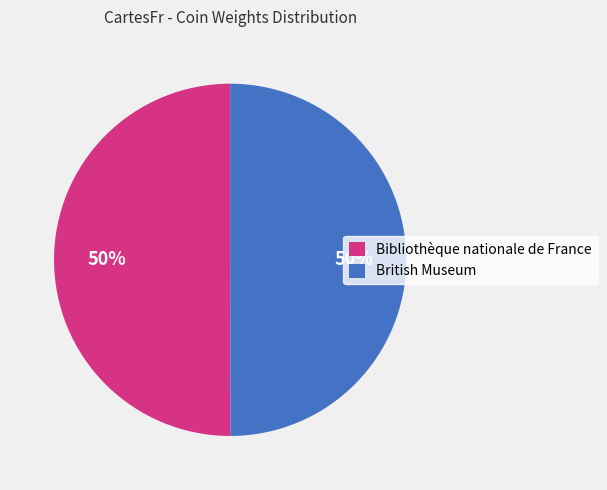

What is the ratio of the value at British Museum to the value at Bibliothèque nationale de France?

1.0